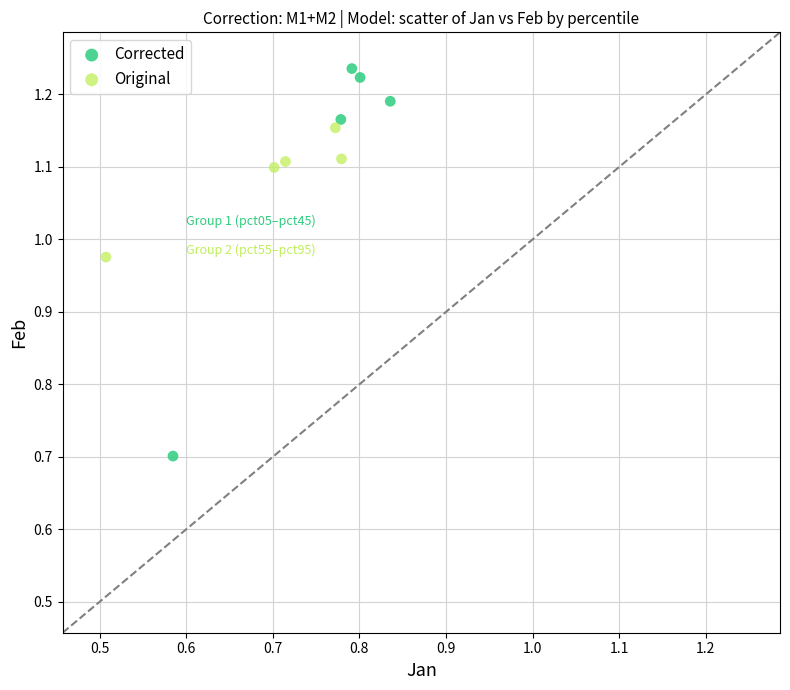

Which series contains the lowest Y value?

Corrected